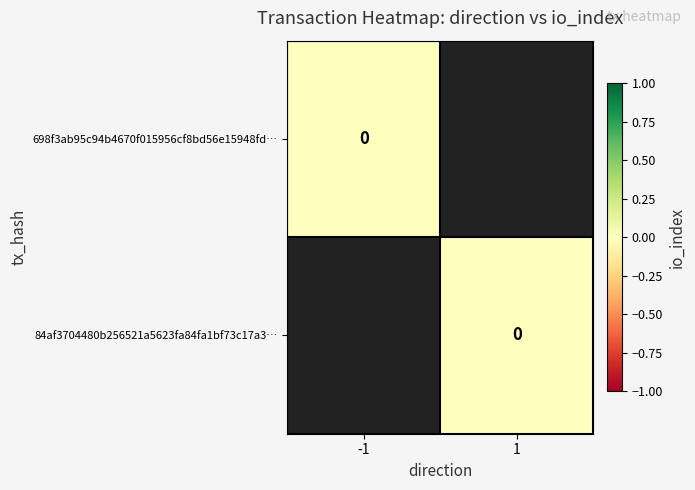

How many values in the 84af3704480b256521a5623fa84fa1bf73c17a3 series are below 1?

1